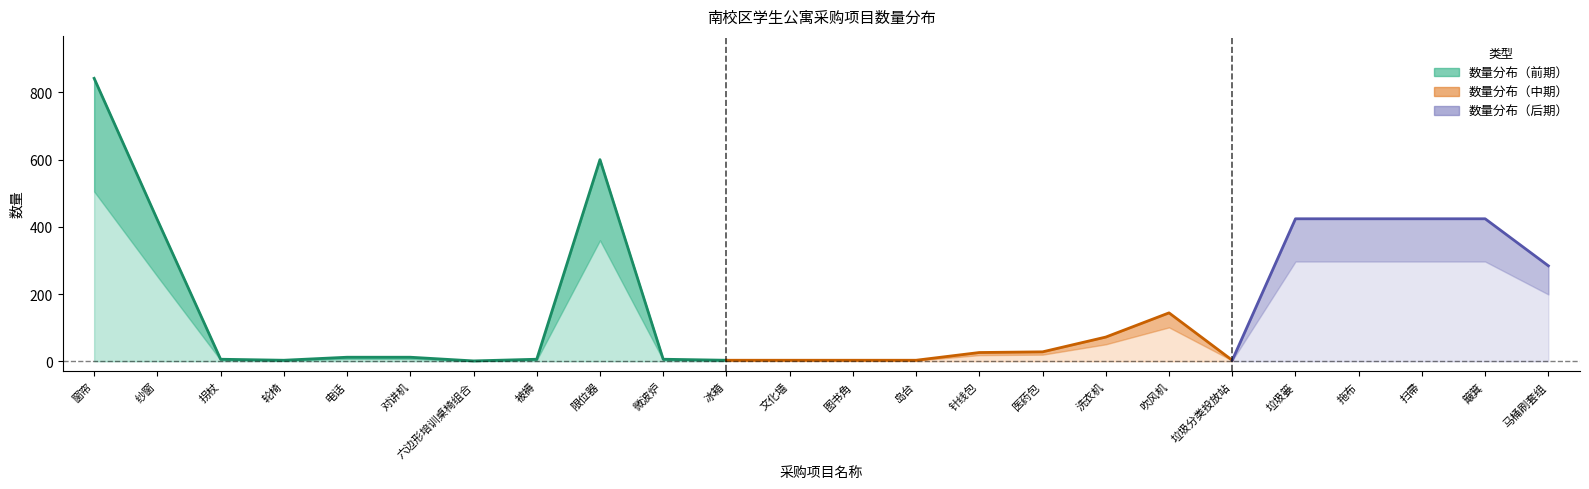

Which category has the lowest value across all series?

六边形培训桌椅组合